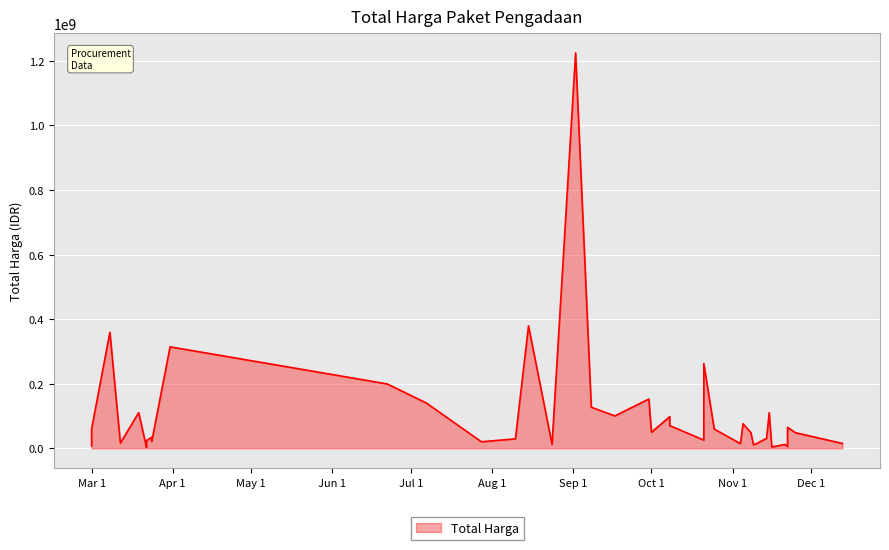

How many lines are shown in the chart?

1